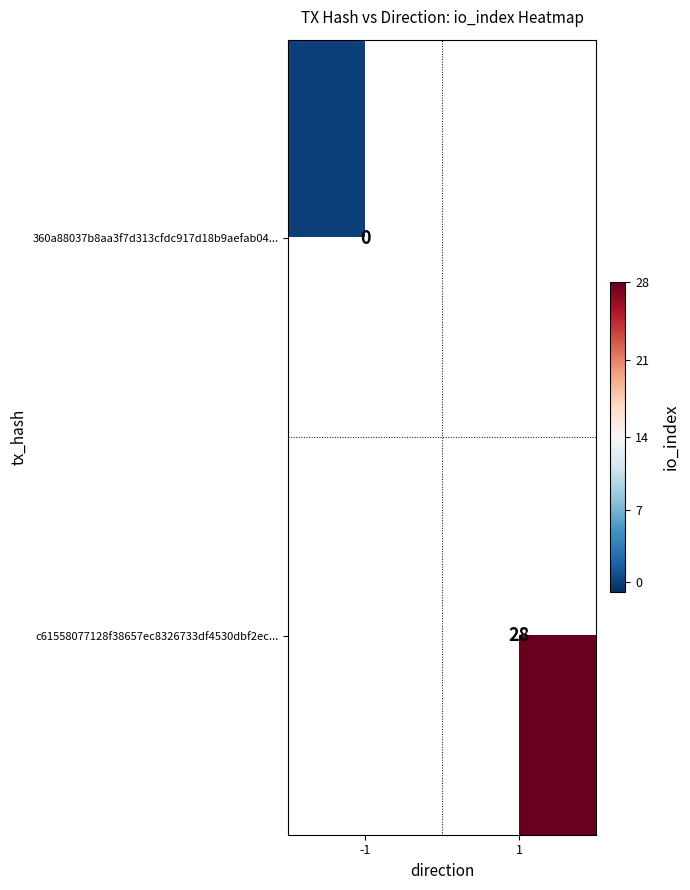

Is it true that c61558077128f38657ec8326733df4530dbf2ec... equals 28 at 1?

True